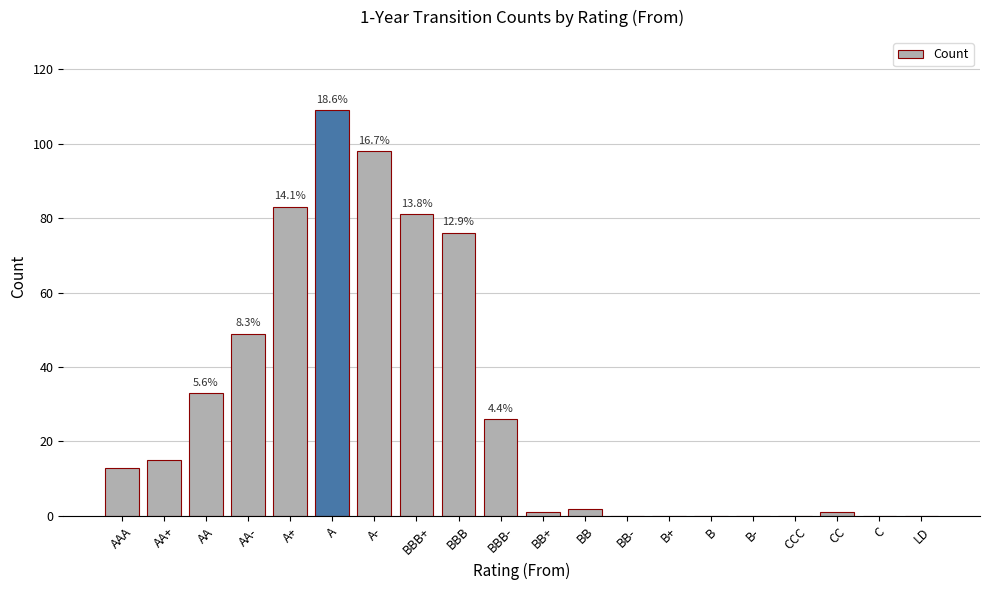

At which category does the chart reach its peak across all series?

A